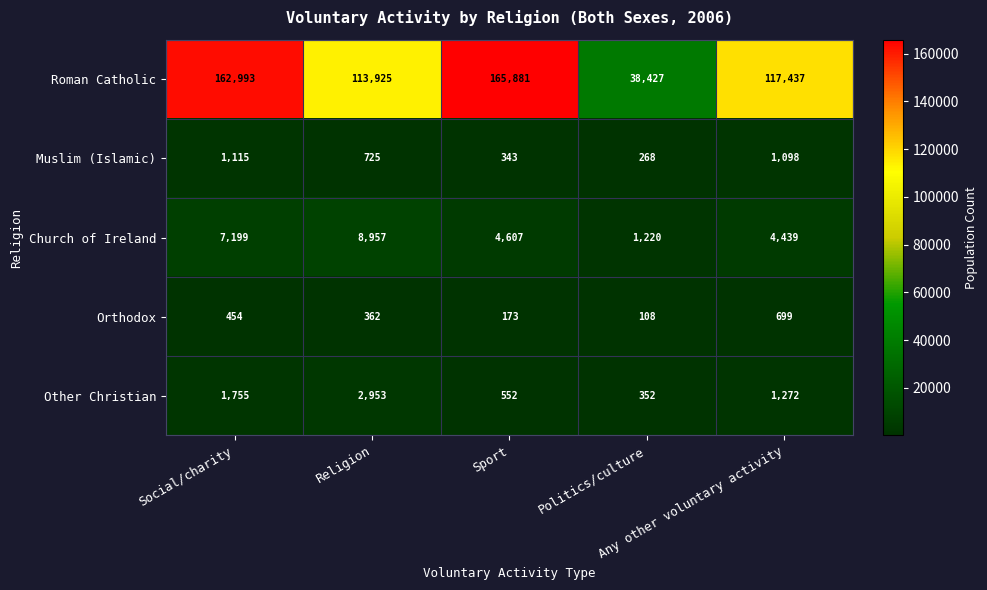

Which label corresponds to the smallest value in the chart?

Politics/culture